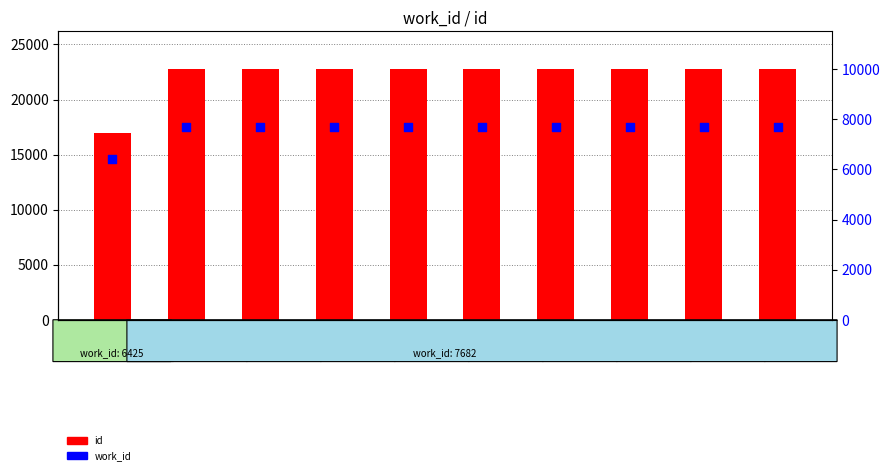

Which series has the largest total across all categories?

id